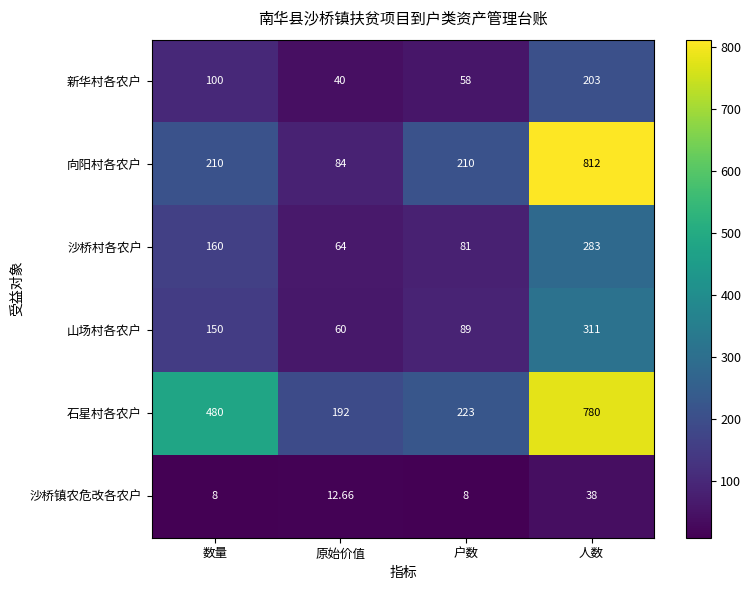

Which series has the largest range (max minus min)?

向阳村各农户